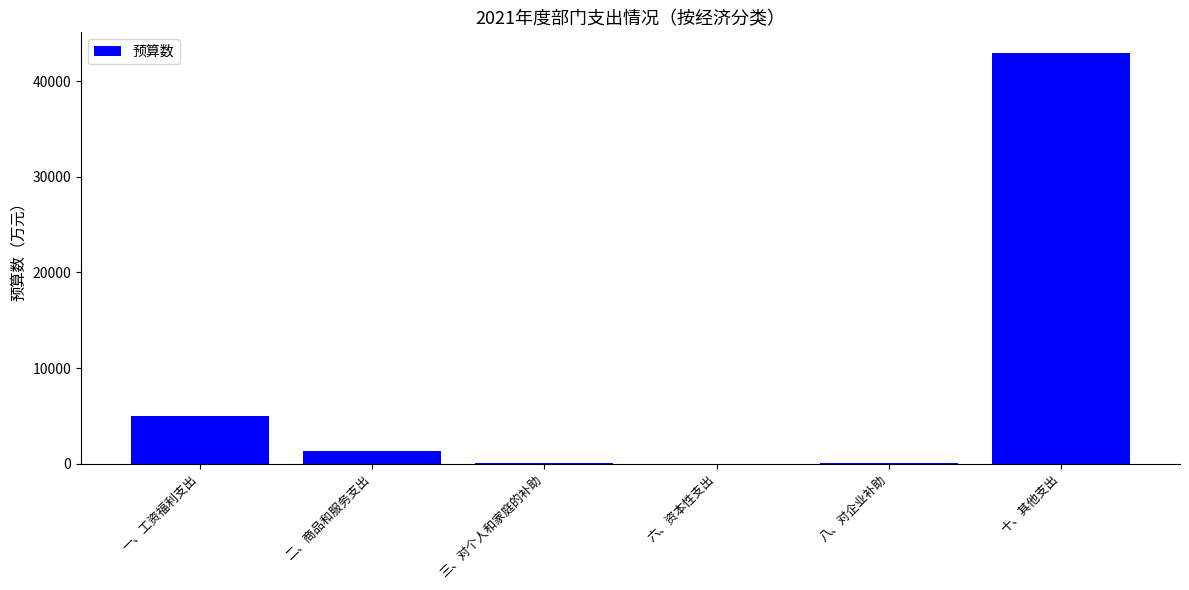

At which label is the value closest to 21475?

一、工资福利支出